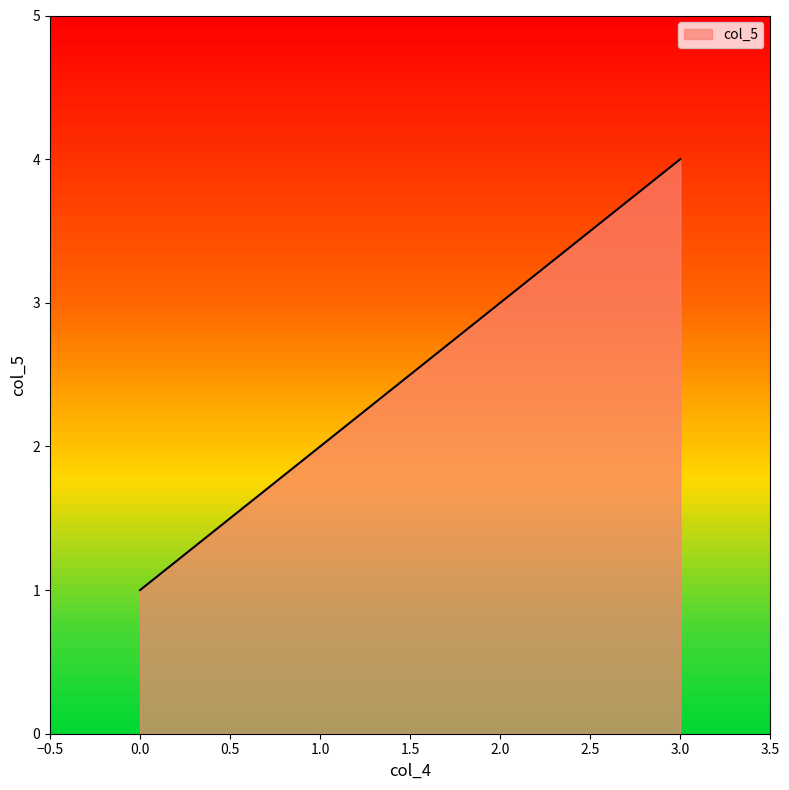

How many values are below 3?

2